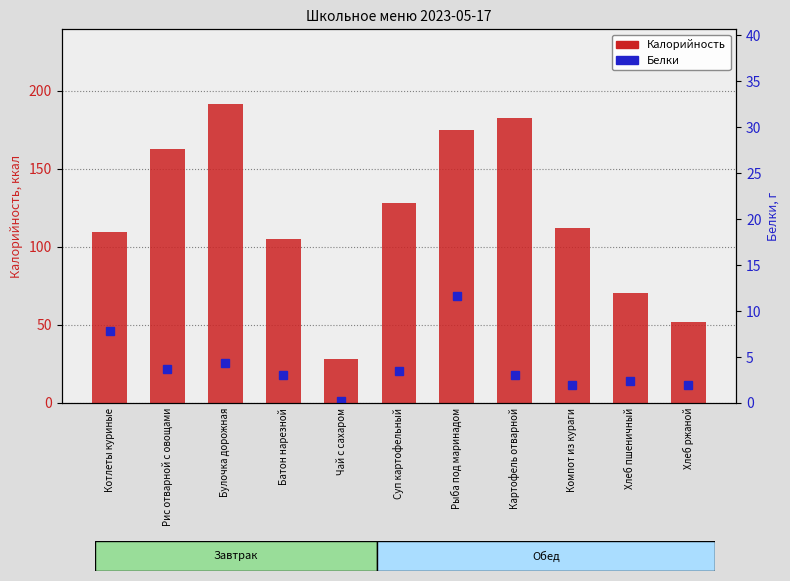

How many bars are there in total?

22